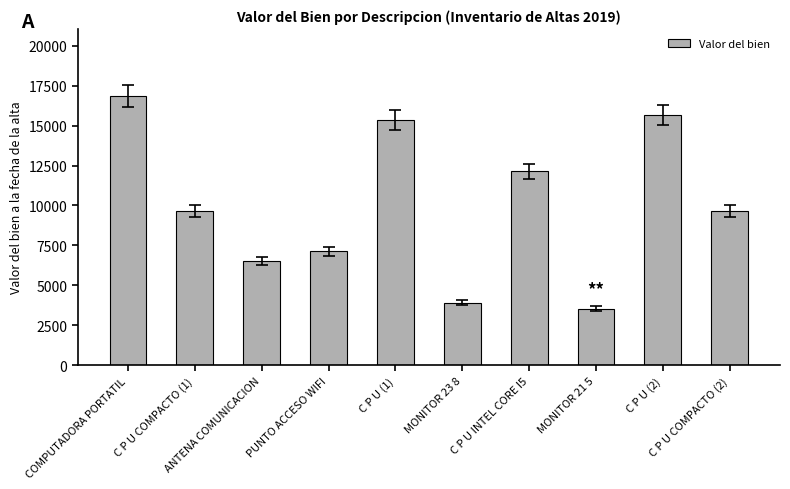

Reading left to right, what are all the values shown in this chart?

COMPUTADORA PORTATIL=16840	C P U COMPACTO (1)=9666	ANTENA COMUNICACION=6534	PUNTO ACCESO WIFI=7127	C P U (1)=15354	MONITOR 23 8=3917	C P U INTEL CORE I5=12127	MONITOR 21 5=3545	C P U (2)=15681	C P U COMPACTO (2)=9666